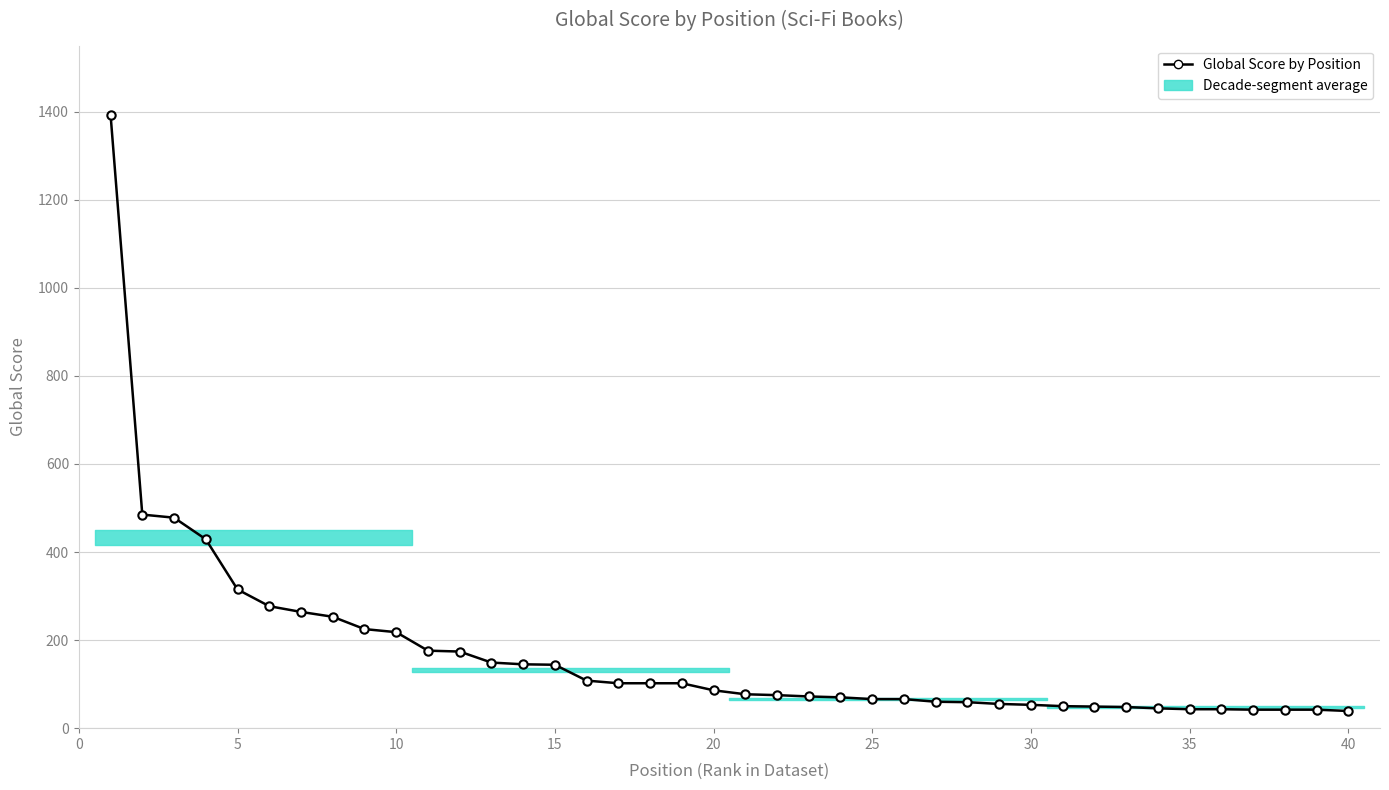

What is the average value?

168